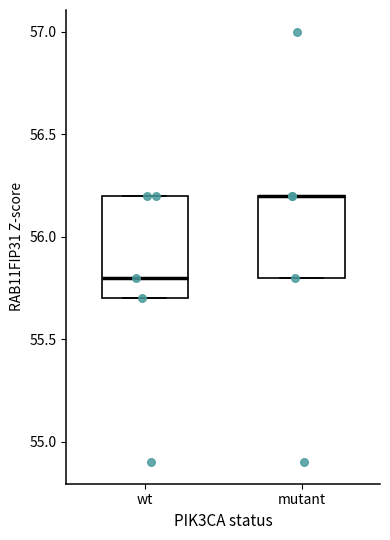

Comparing the boxes themselves (not the whiskers), which one is the tallest?

wt